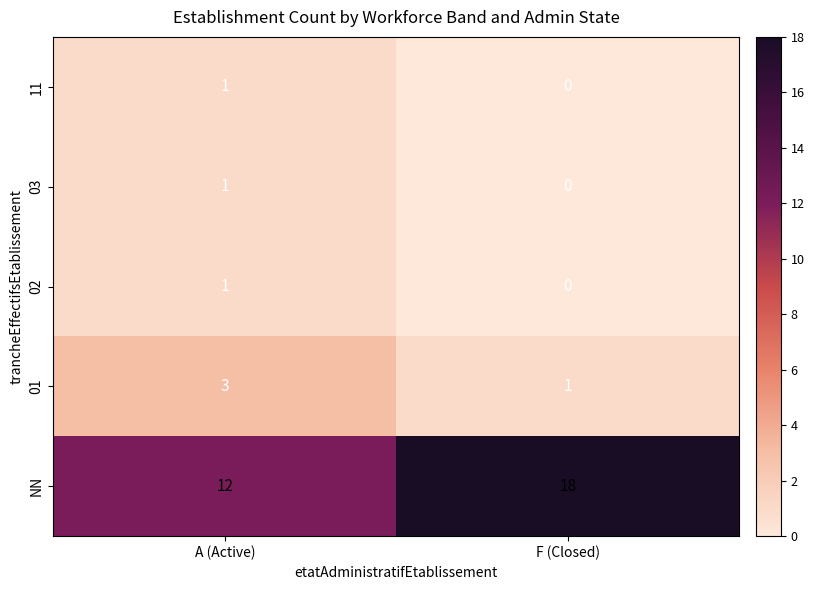

What is the highest value of the NN series?

18